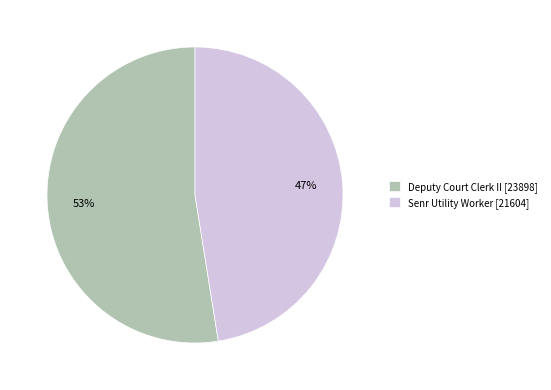

Rank the categories by value from lowest to highest.

Senr Utility Worker, Deputy Court Clerk II